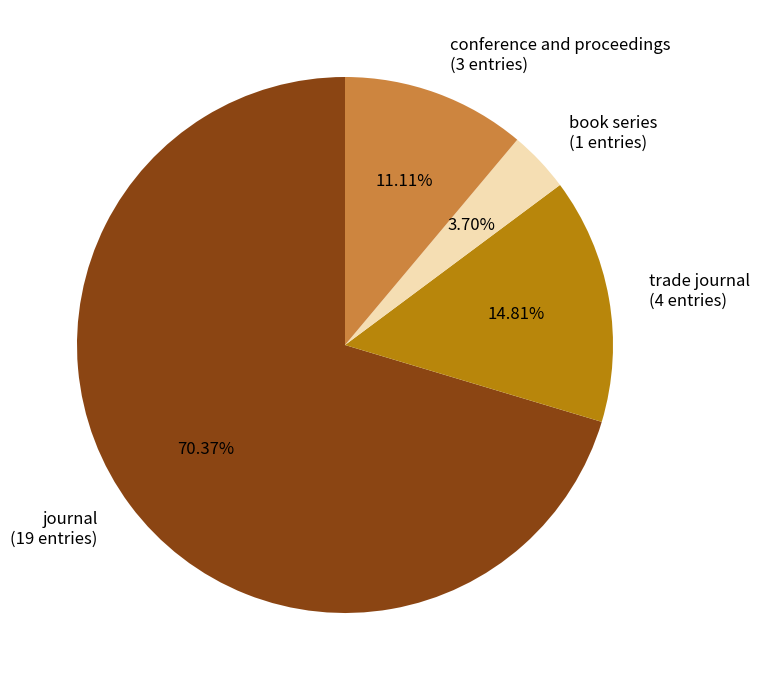

The journal slice represents 85% of the pie. True or false?

False